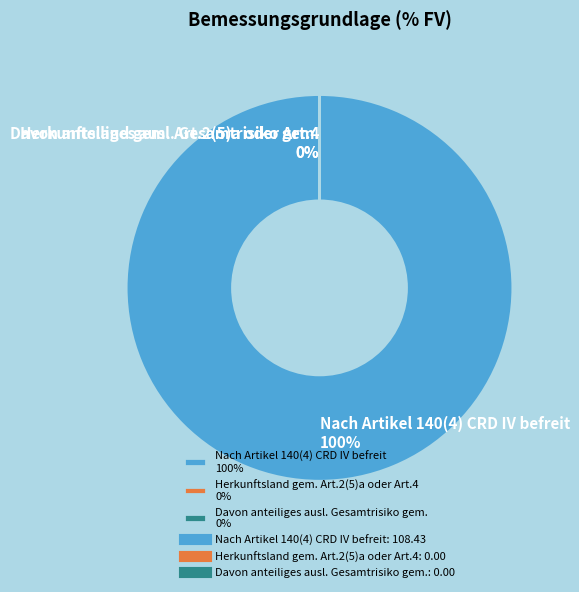

Is Herkunftsland gem. Art.2(5)a oder Art.4 the majority of the pie?

No